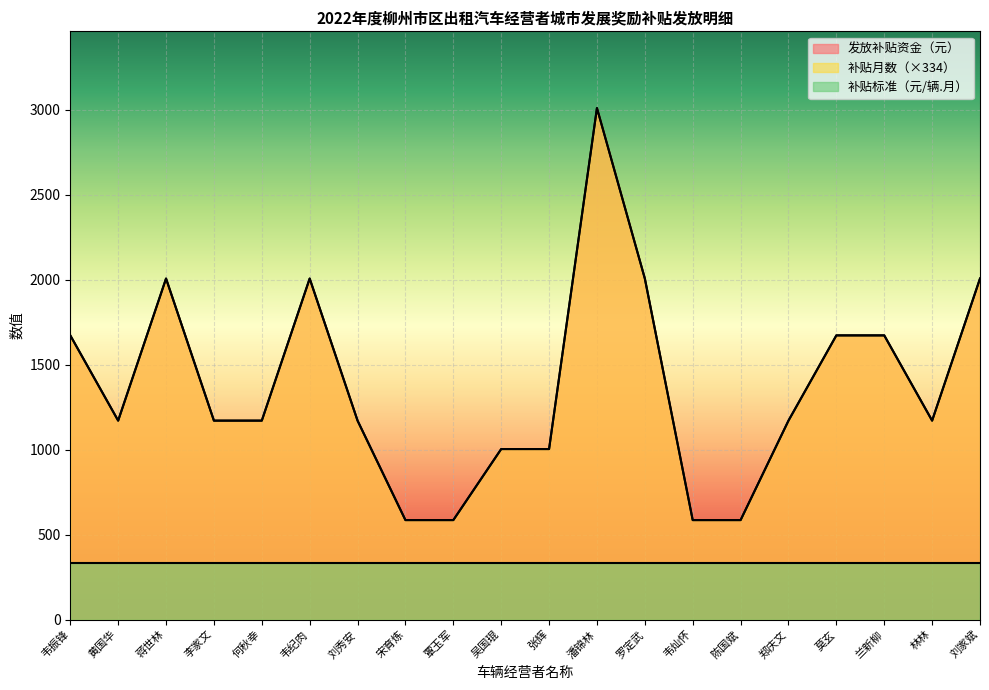

The value of 发放补贴资金（元） at 刘家斌 is 2006.6. True or false?

True